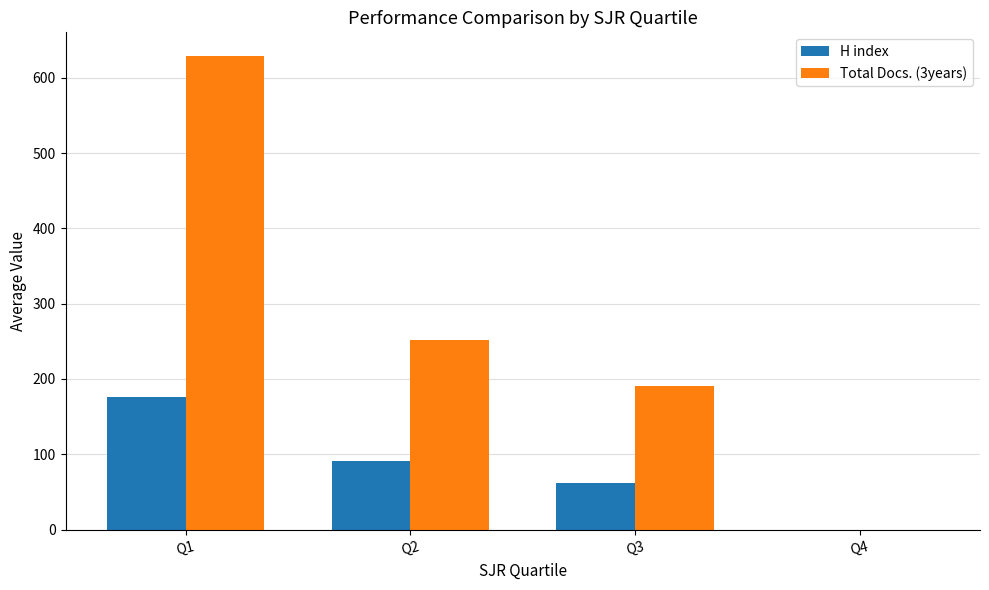

True or false: Total Docs. (3years) has a value of -285.4 at Q4.

False